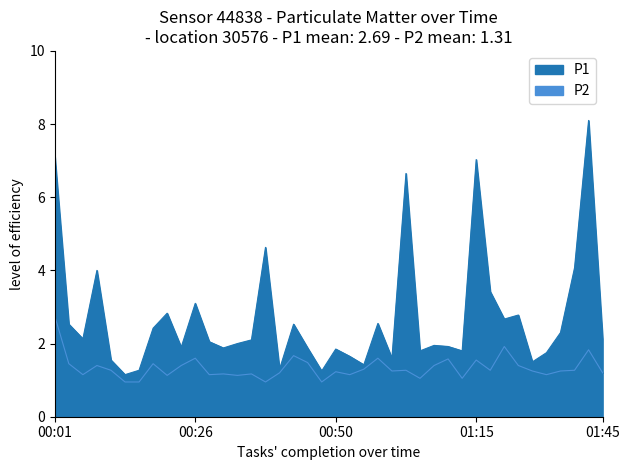

At which label does P2 reach its minimum?

00:14